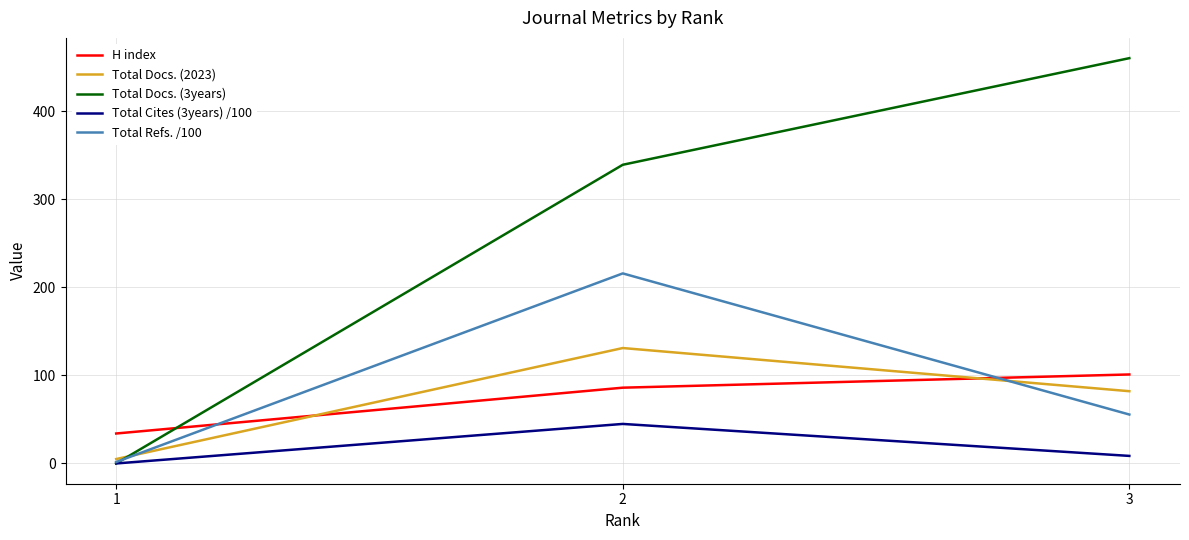

What is the sum of all Total Cites (3years) /100 values?

53.4